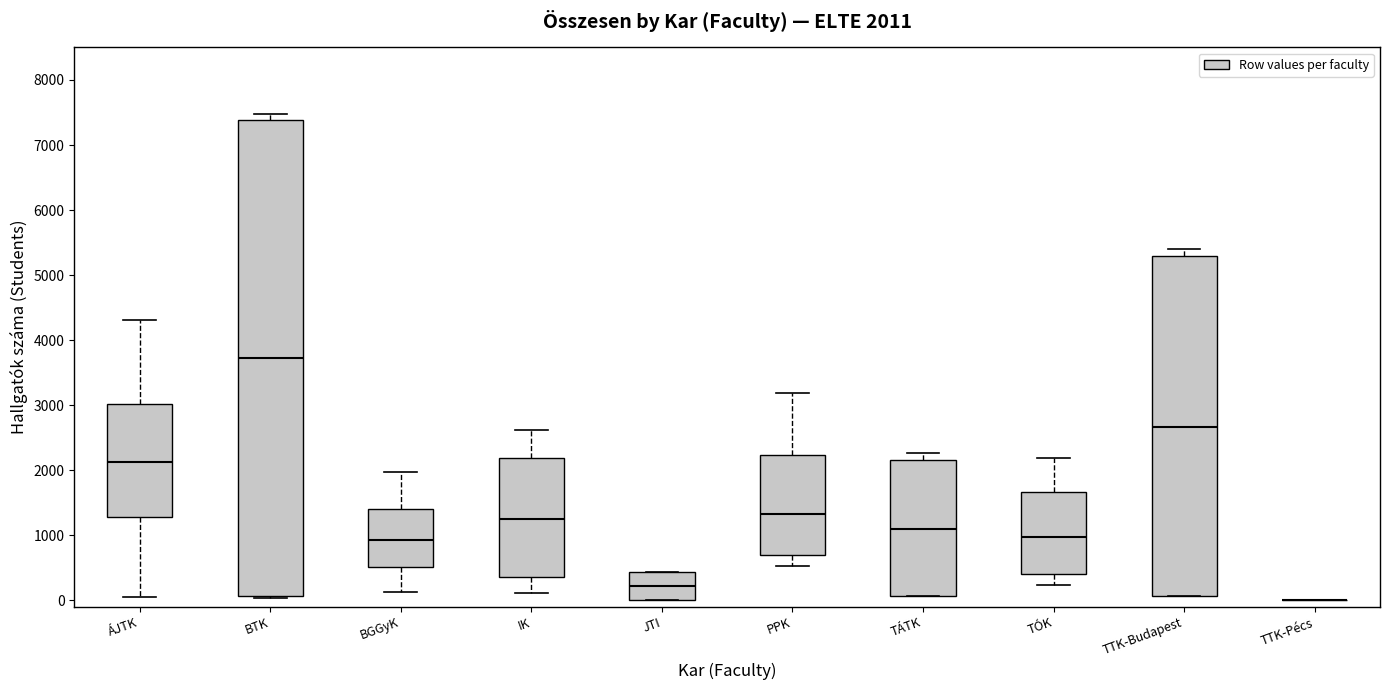

Comparing the boxes themselves (not the whiskers), which one is the tallest?

BTK